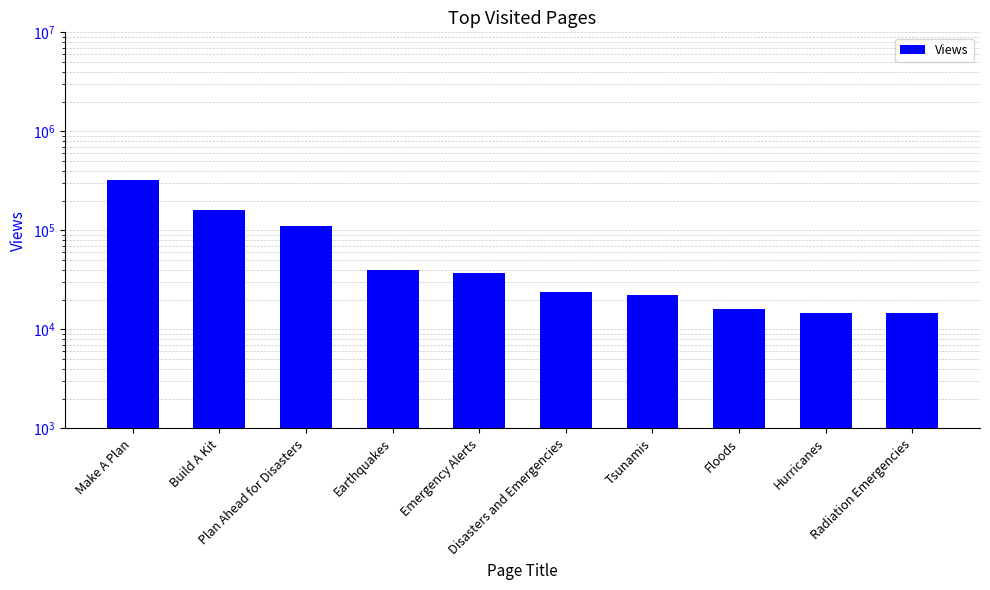

What is the smallest value displayed?

14661